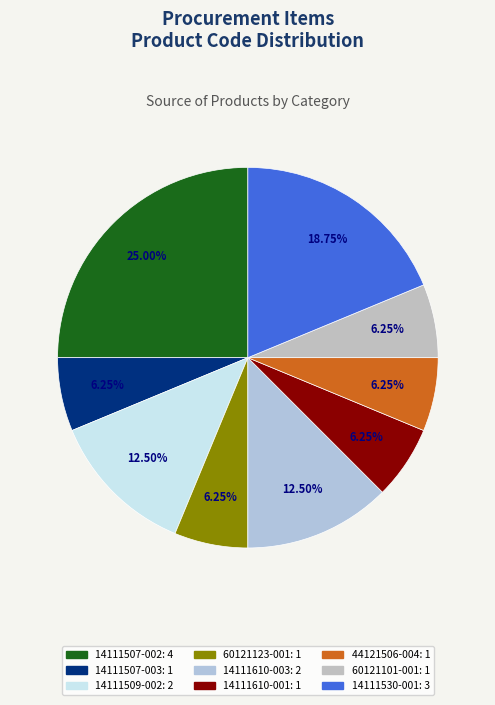

Is the sum of 14111507-002 and 60121101-001 greater than half?

No